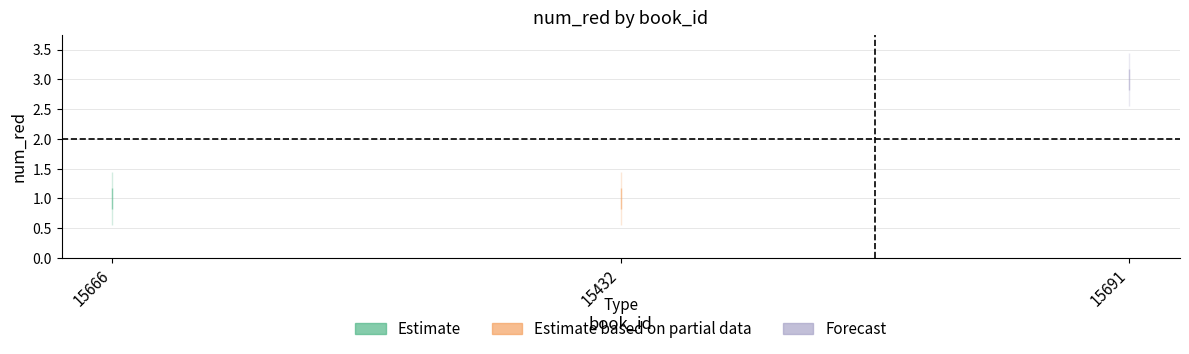

Rank the categories by value from highest to lowest.

15691, 15666, 15432